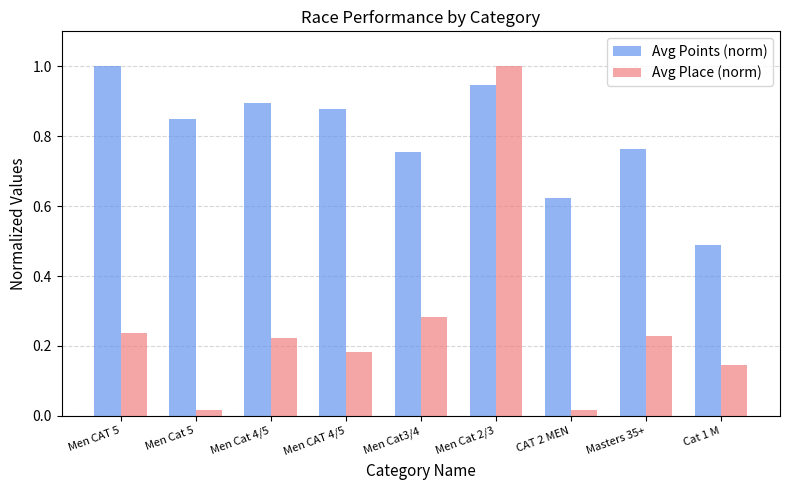

How many bars are there in total?

18